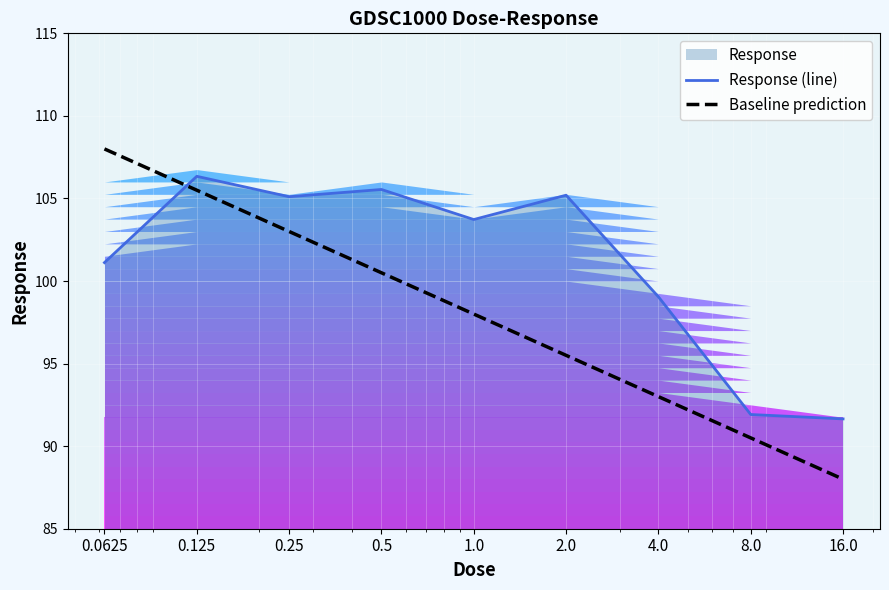

At which label does Baseline prediction reach its minimum?

16.0